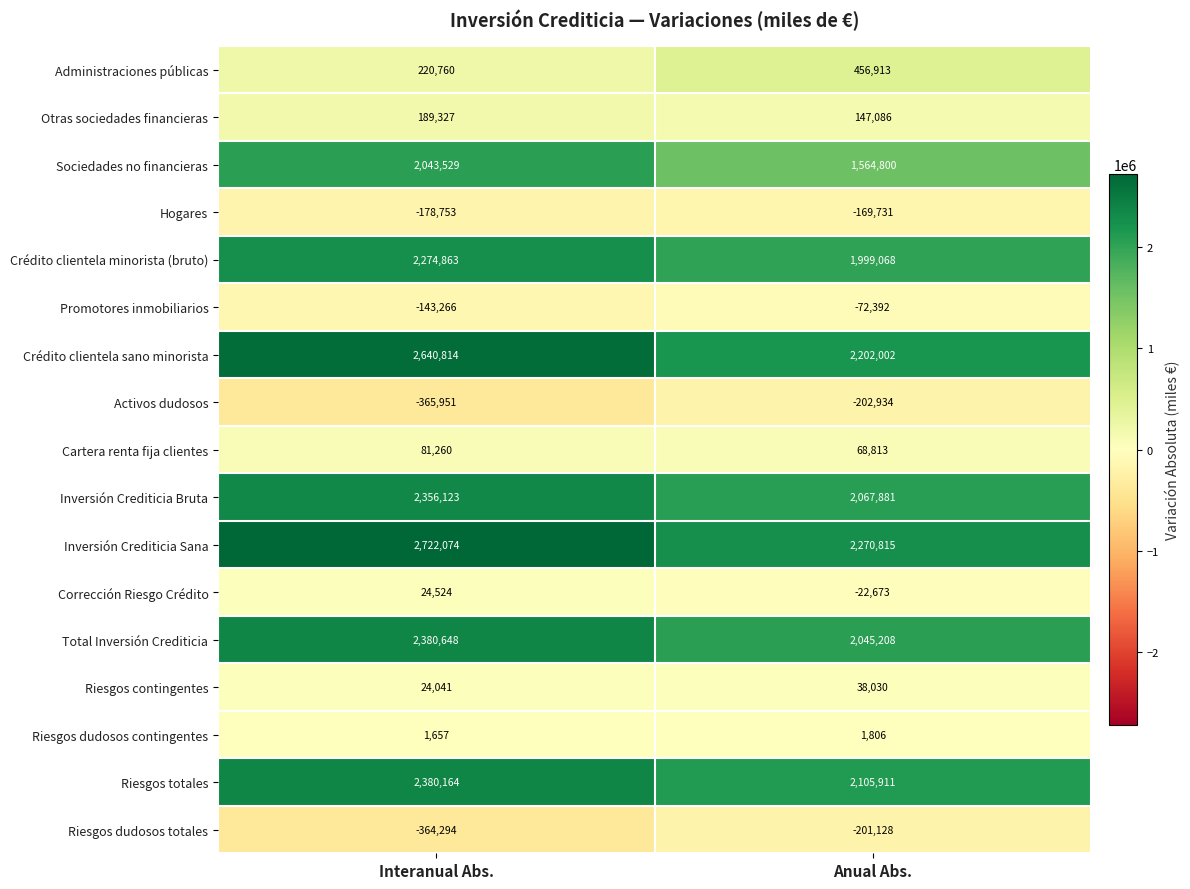

How many data points does each series have?

2